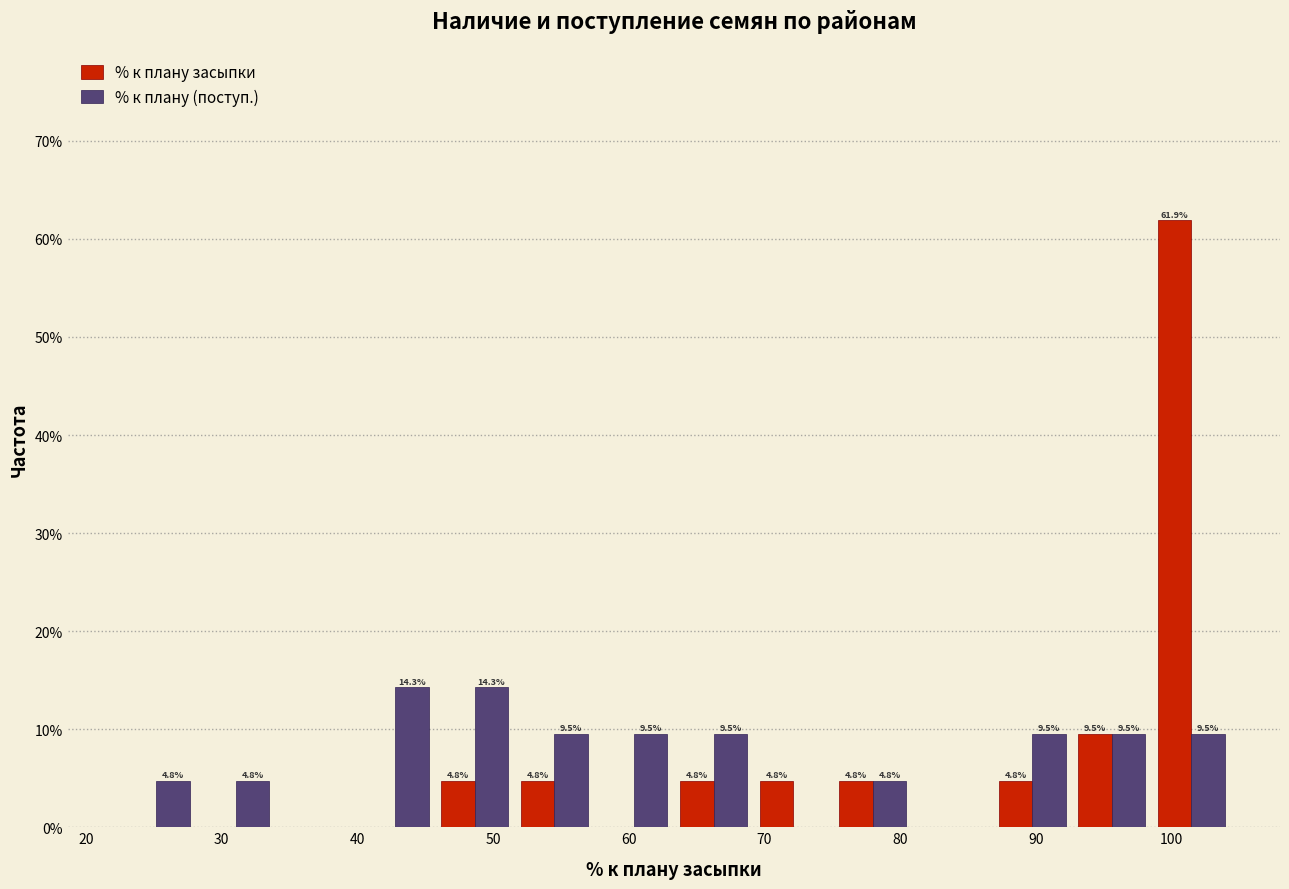

In the % к плану засыпки series, which range on the x-axis has the tallest bar?

99 to 104